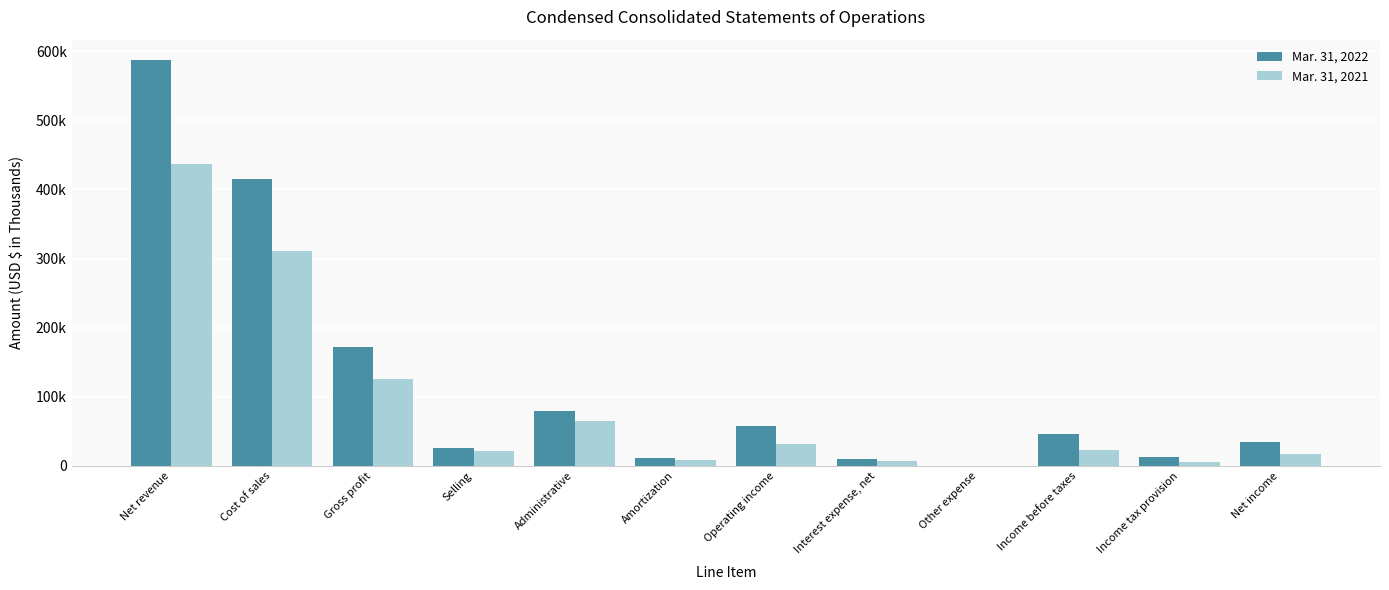

Reading right to left, list all the values displayed in this chart.

Mar. 31, 2022: Net income=33822	Income tax provision=12403	Income before taxes=46225	Other expense=145	Interest expense, net=10600	Operating income=56970	Amortization=11097	Administrative=79144	Selling=25192	Gross profit=172403	Cost of sales=415089	Net revenue=587492
Mar. 31, 2021: Net income=17291	Income tax provision=6150	Income before taxes=23441	Other expense=81	Interest expense, net=7574	Operating income=31096	Amortization=8396	Administrative=65077	Selling=20858	Gross profit=125427	Cost of sales=311639	Net revenue=437066